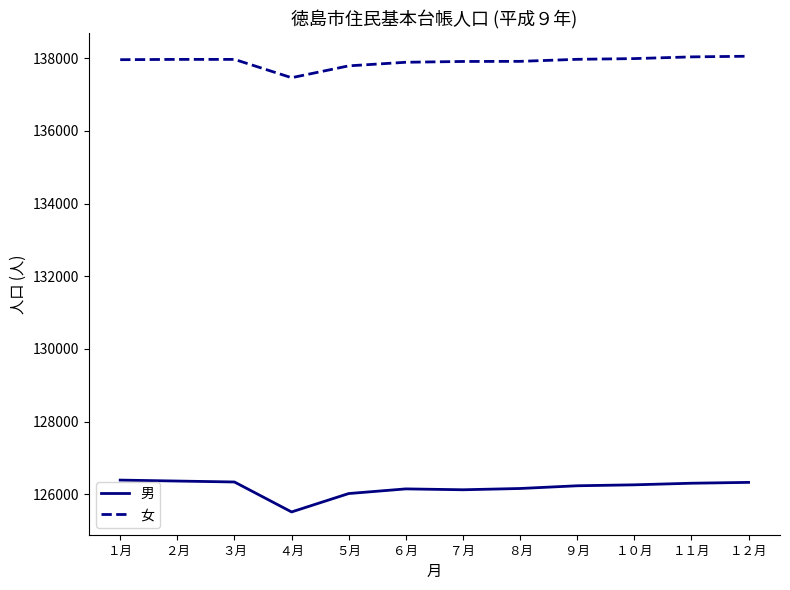

List the series in order of their peak value, highest first.

女, 男